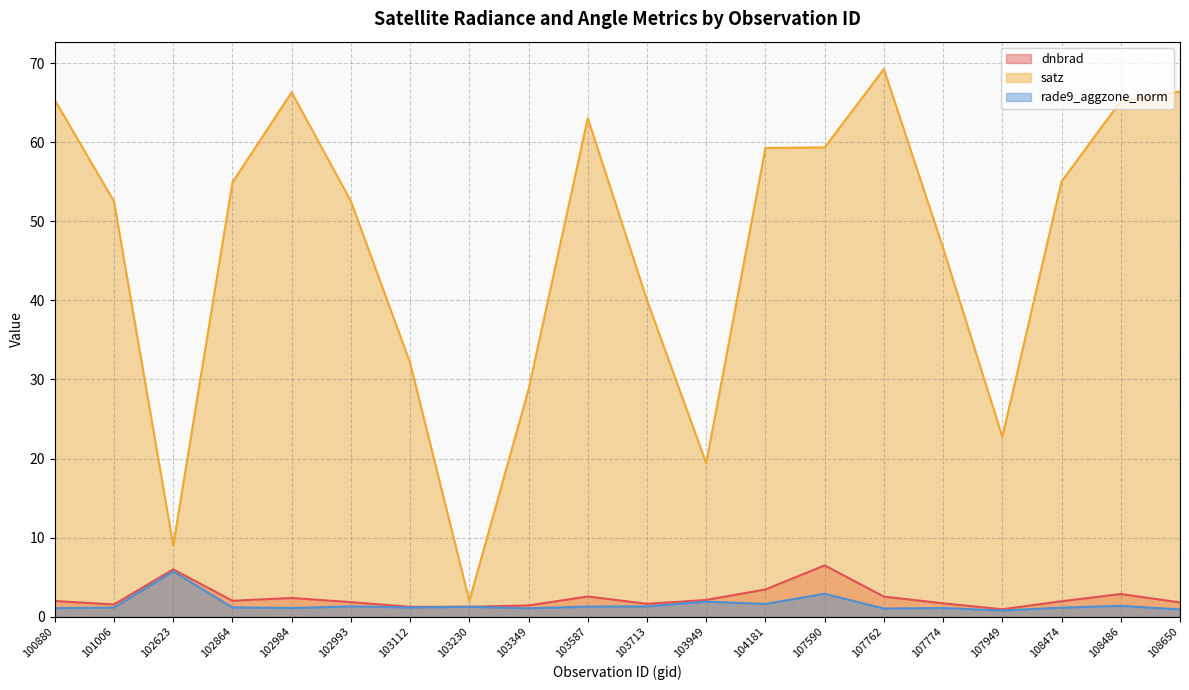

The dnbrad series shows 1.4 at 103349. True or false?

True